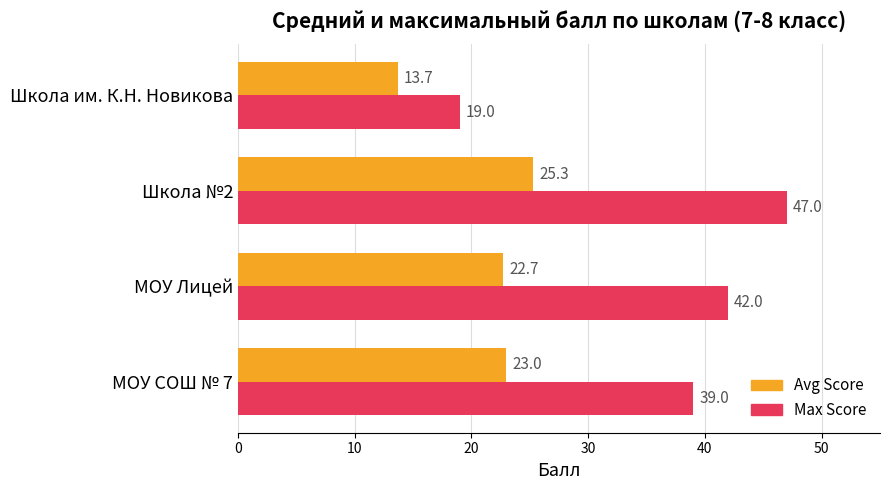

Is it true that Avg Score equals 25.3 at Школа №2?

True